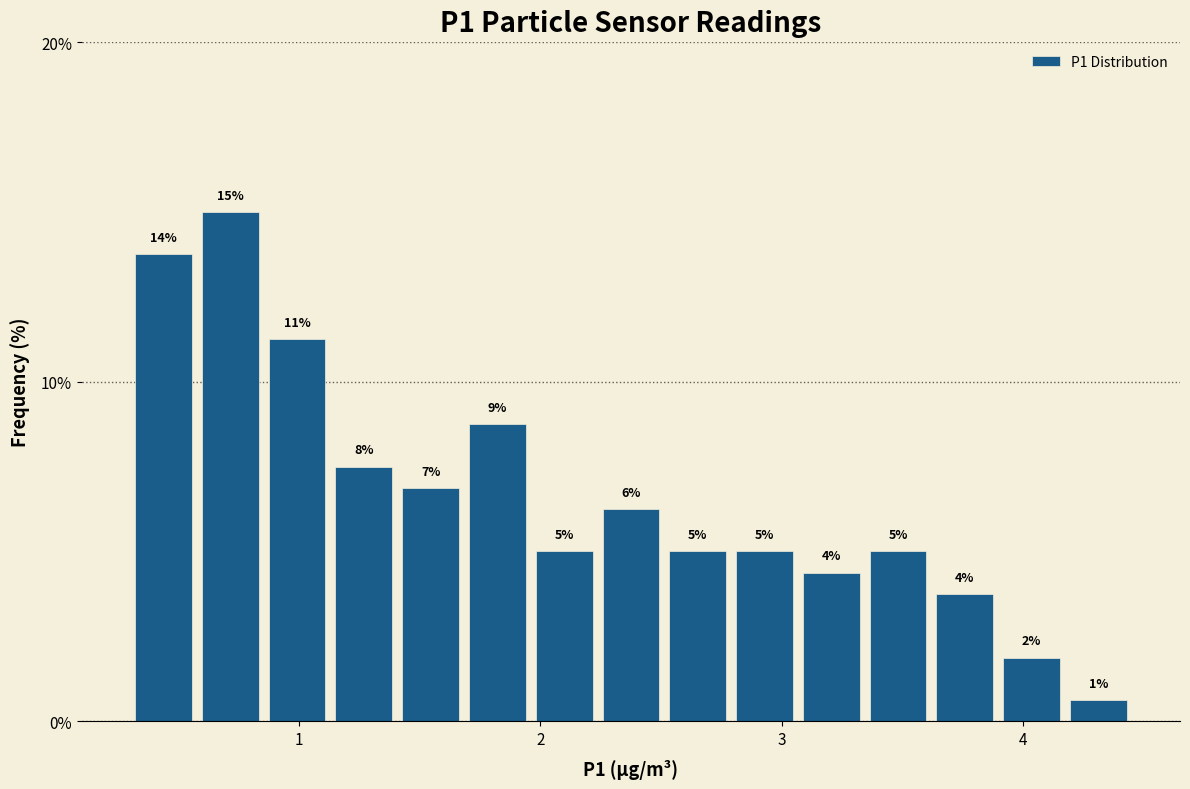

Around what value on the x-axis is the tallest bar? Give the approximate position of its centre, as read against the axis.

0.7